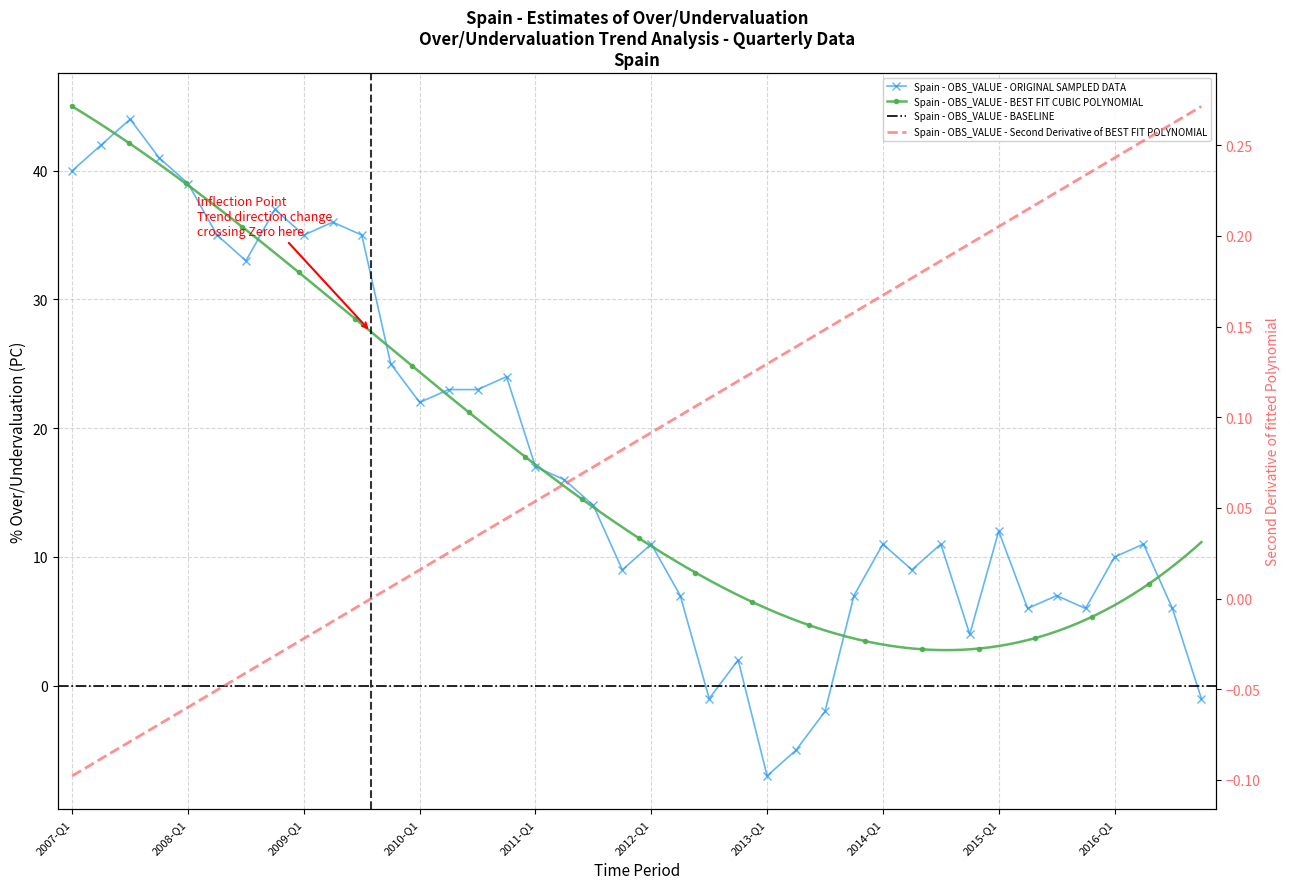

Read the value at 2012-Q1, to the nearest 5.

10